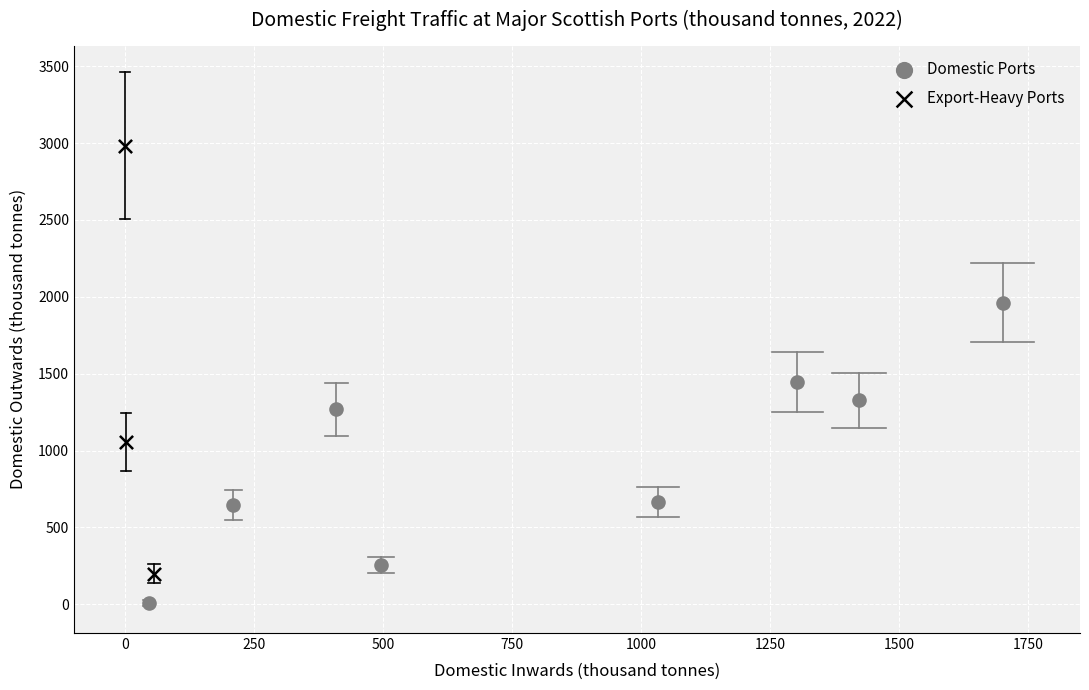

What are all the series names shown in the legend?

Domestic Ports, Export-Heavy Ports